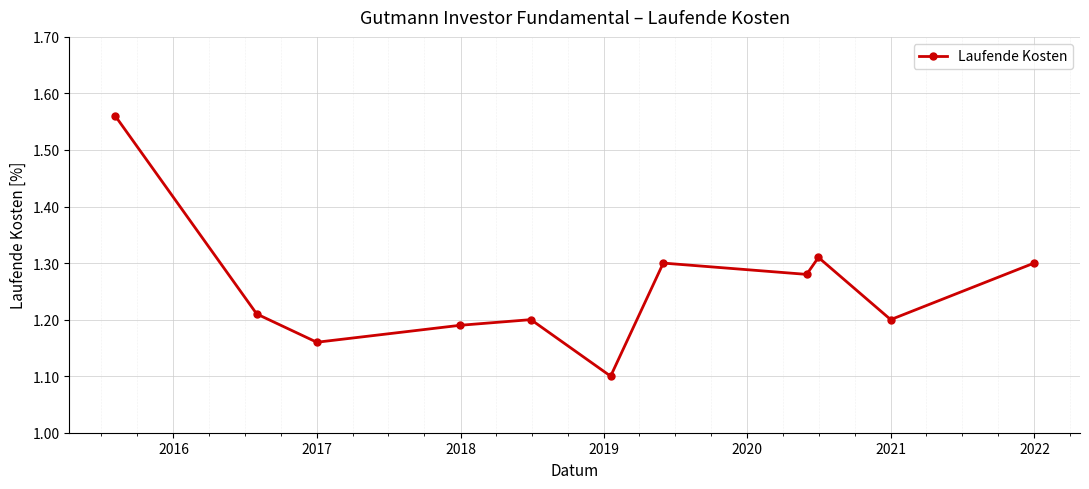

How many points are higher than both their immediate neighbors (excluding endpoints)?

3